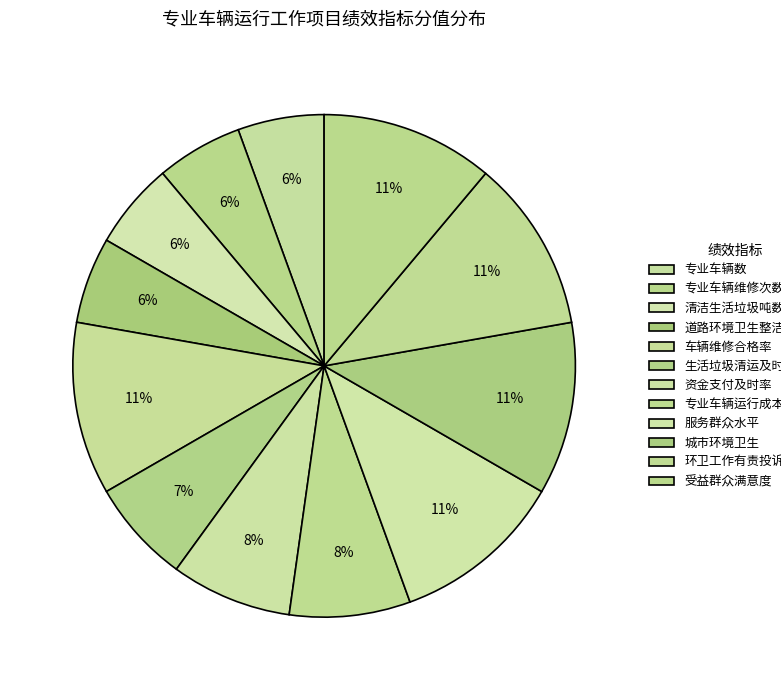

Which category has the biggest portion of the pie?

车辆维修合格率